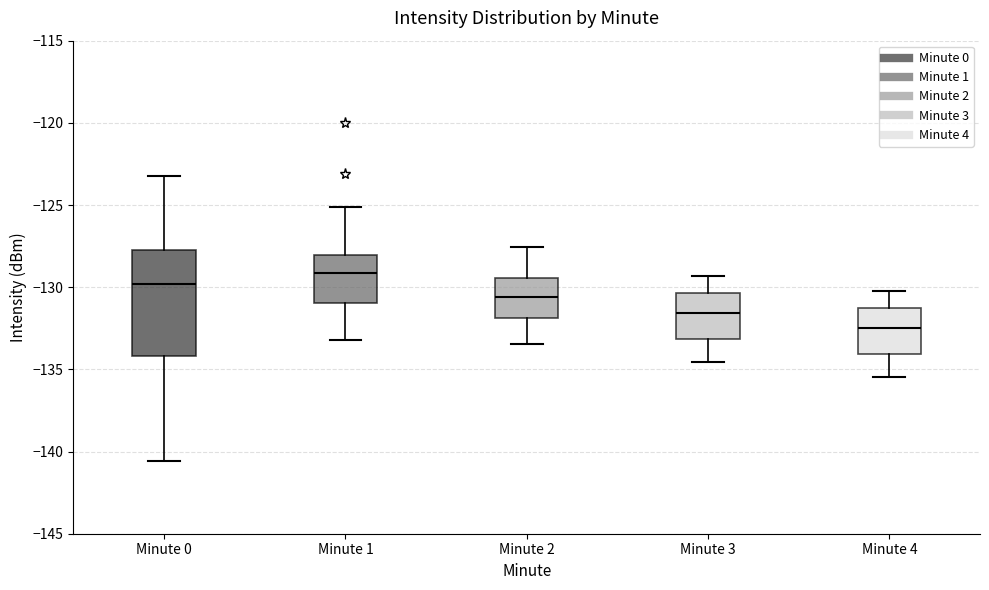

Reading left to right, transcribe this box plot: for each box, give where its median line is, the range the box spans, and where its two whiskers end, as read against the y-axis. The values are not printed on the chart, so give them approximately, as read against the axis.

Minute 0: median -130.0, box -134.0 to -127.5, whiskers -140.5 to -123.0
Minute 1: median -129.0, box -131.0 to -128.0, whiskers -133.0 to -125.0
Minute 2: median -130.5, box -132.0 to -129.5, whiskers -133.5 to -127.5
Minute 3: median -131.5, box -133.0 to -130.5, whiskers -134.5 to -129.5
Minute 4: median -132.5, box -134.0 to -131.5, whiskers -135.5 to -130.0